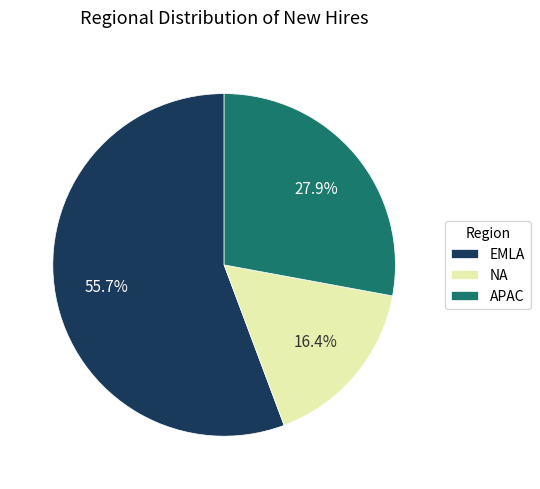

To the nearest percent, what portion does NA represent?

16%